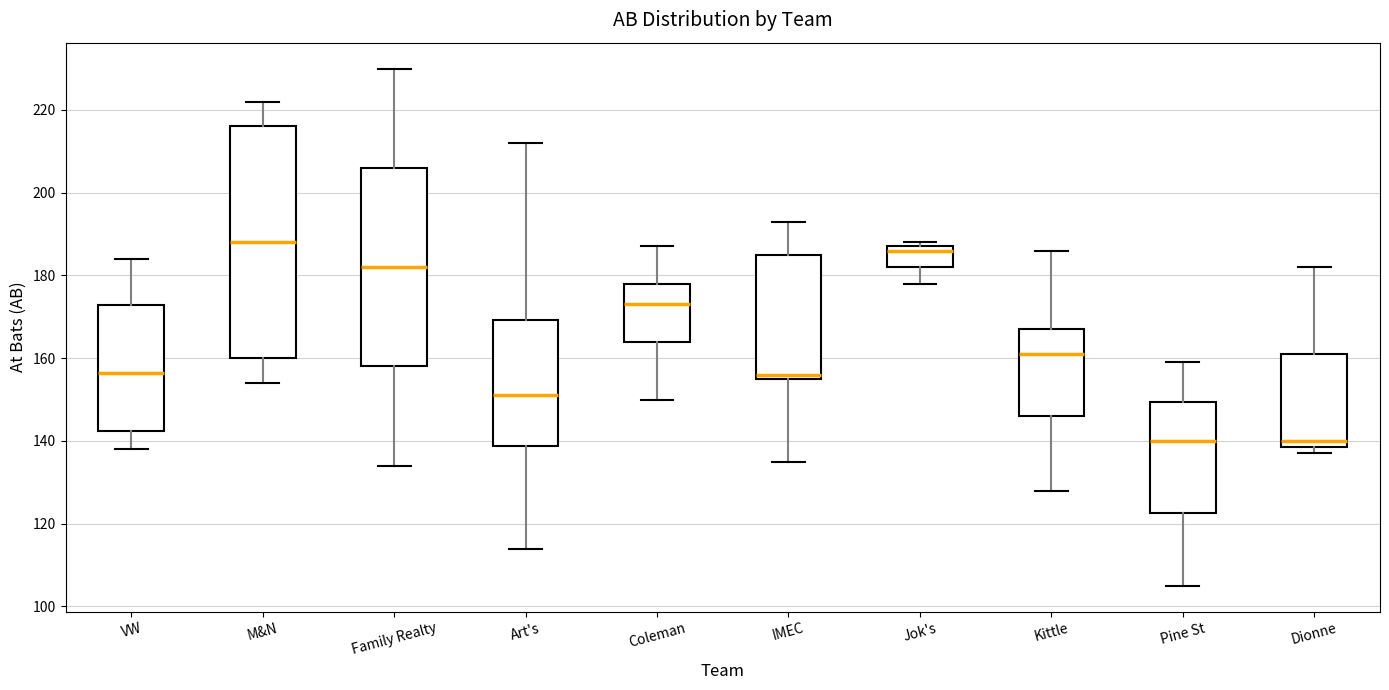

Where does the lower whisker of the box for Family Realty end on the y-axis? The values are not printed on the chart, so give them approximately, as read against the axis.

134